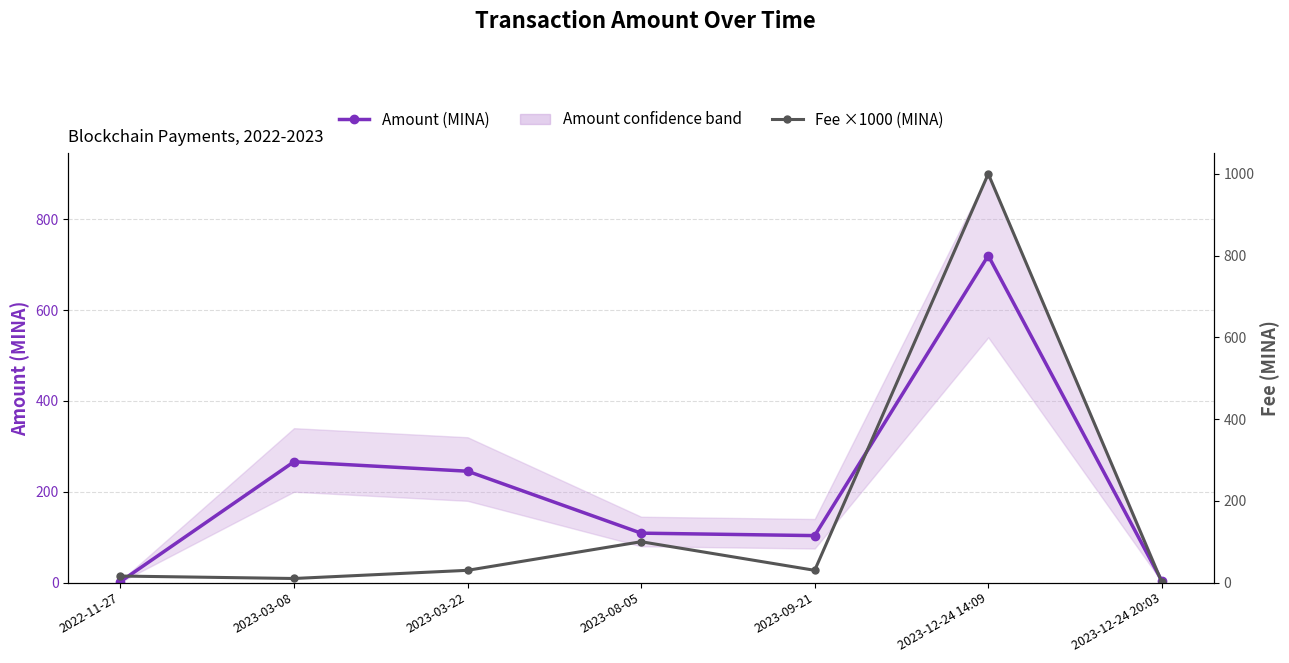

What is the spread (max minus min) of values at 2023-03-08?

256.1